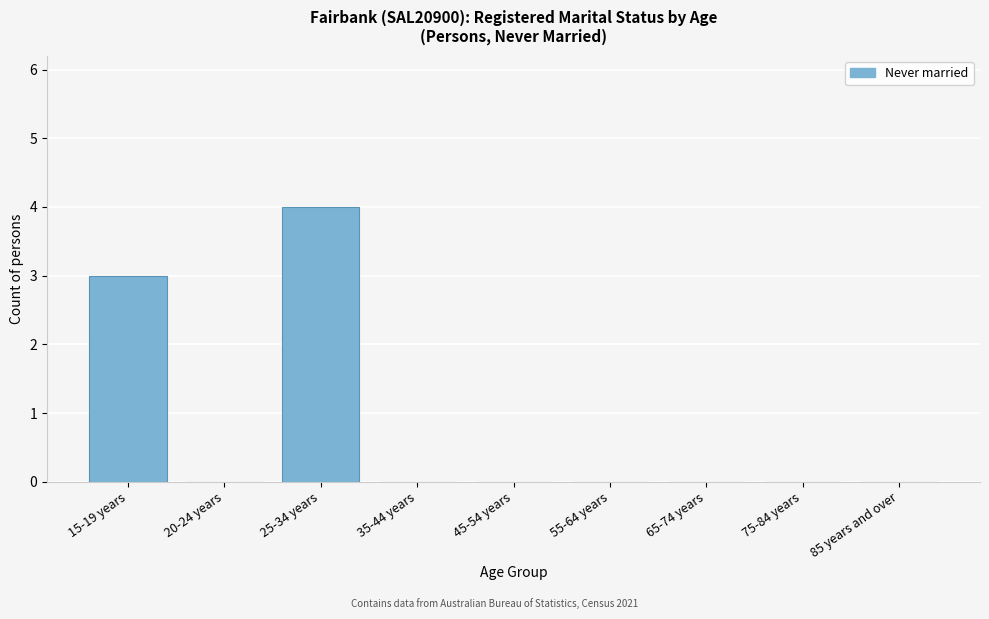

Reading right to left, transcribe all the data shown in this chart.

85 years and over=0	75-84 years=0	65-74 years=0	55-64 years=0	45-54 years=0	35-44 years=0	25-34 years=4	20-24 years=0	15-19 years=3